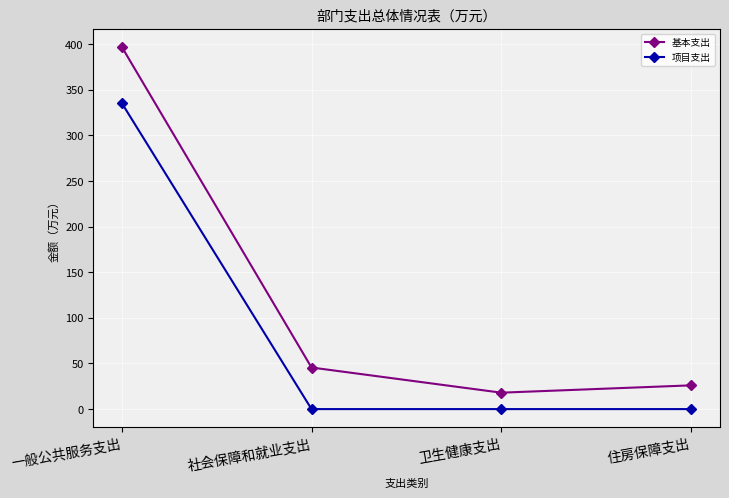

Reading left to right, list all the values displayed in this chart.

基本支出: 一般公共服务支出=397.1	社会保障和就业支出=45.6	卫生健康支出=18.0	住房保障支出=26.0
项目支出: 一般公共服务支出=335.5	社会保障和就业支出=0.0	卫生健康支出=0.0	住房保障支出=0.0